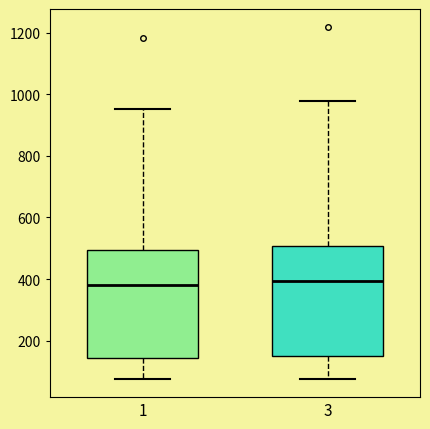

Where does the upper whisker of the box at x = 1 end on the y-axis? The values are not printed on the chart, so give them approximately, as read against the axis.

960